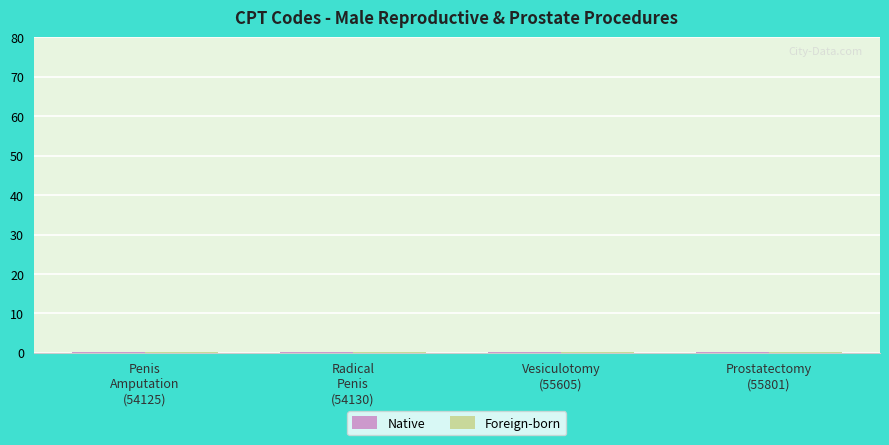

How many groups of bars are there?

4